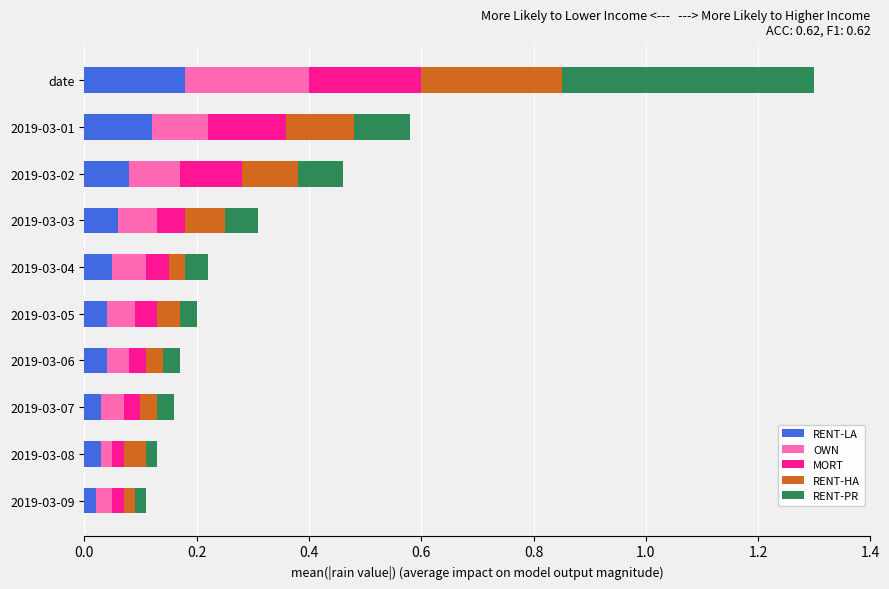

Which category has the highest value in the RENT-LA series?

date